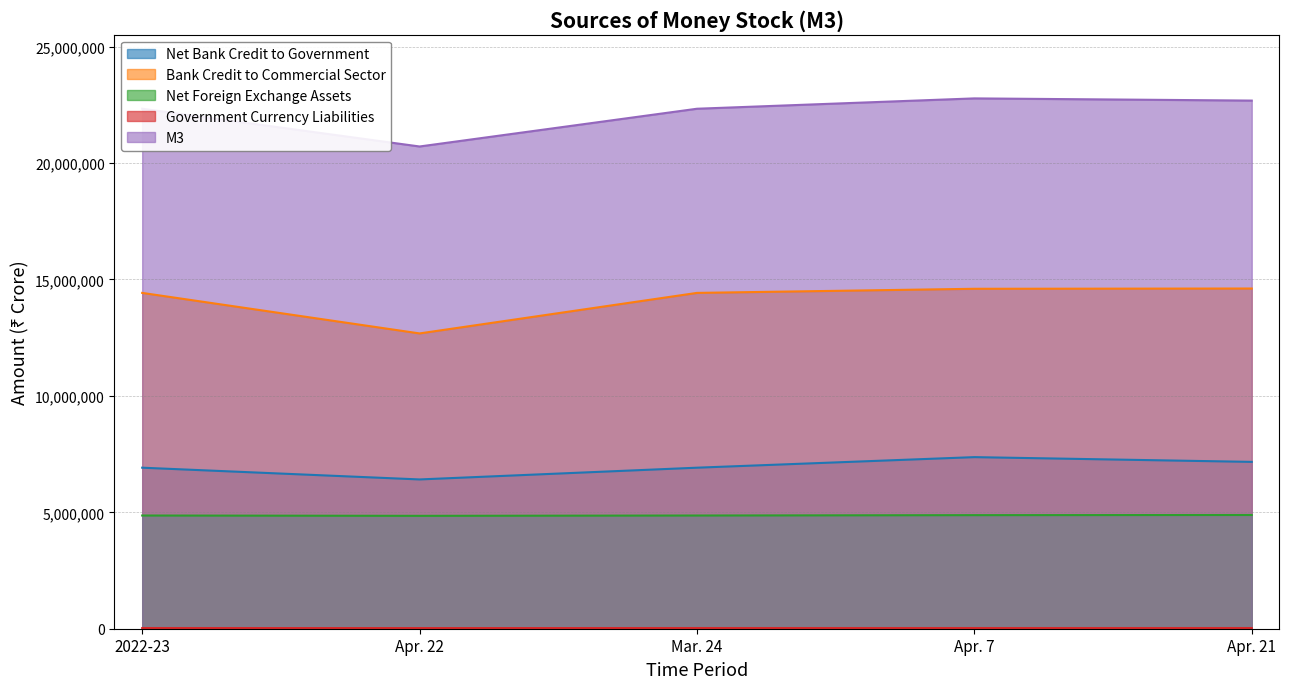

At which category does the chart reach its minimum across all series?

Apr. 22